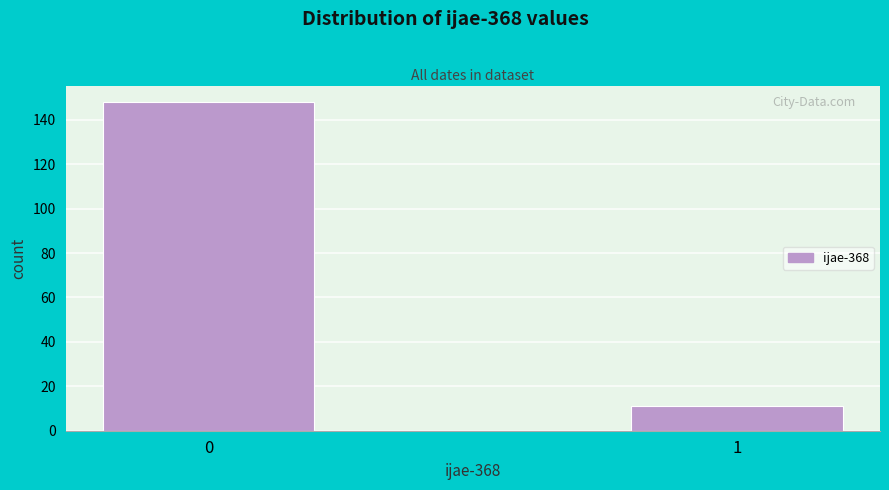

Reading left to right, transcribe all the data shown in this chart.

0=148	1=11